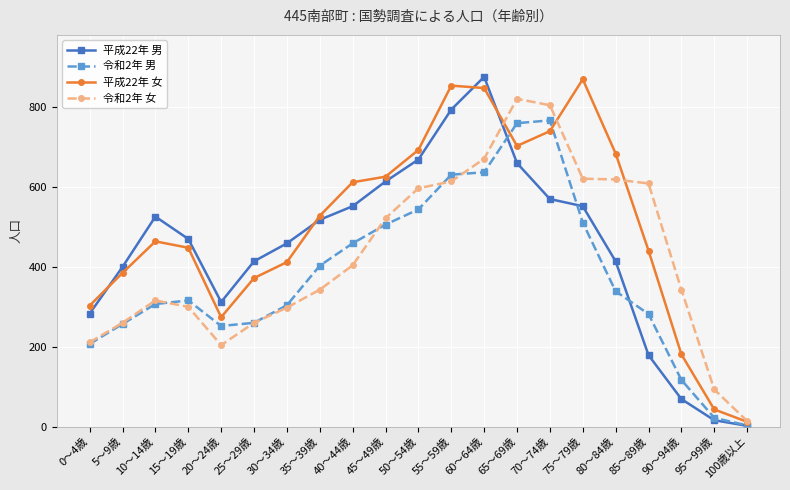

True or false: 平成22年 女 has a value of 740 at 70～74歳.

True